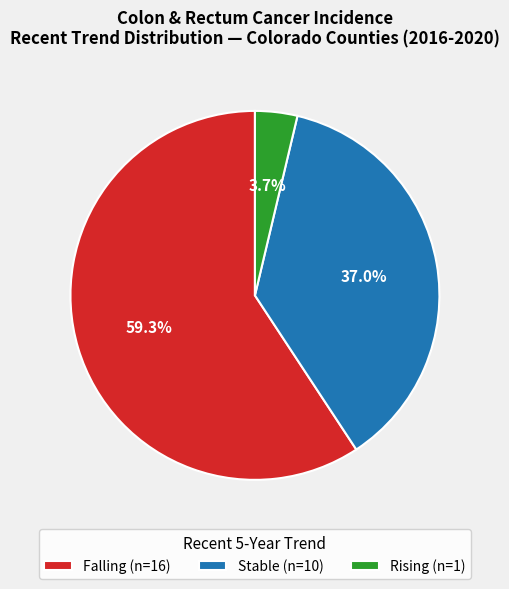

To the nearest percent, what is the average slice percentage?

33%